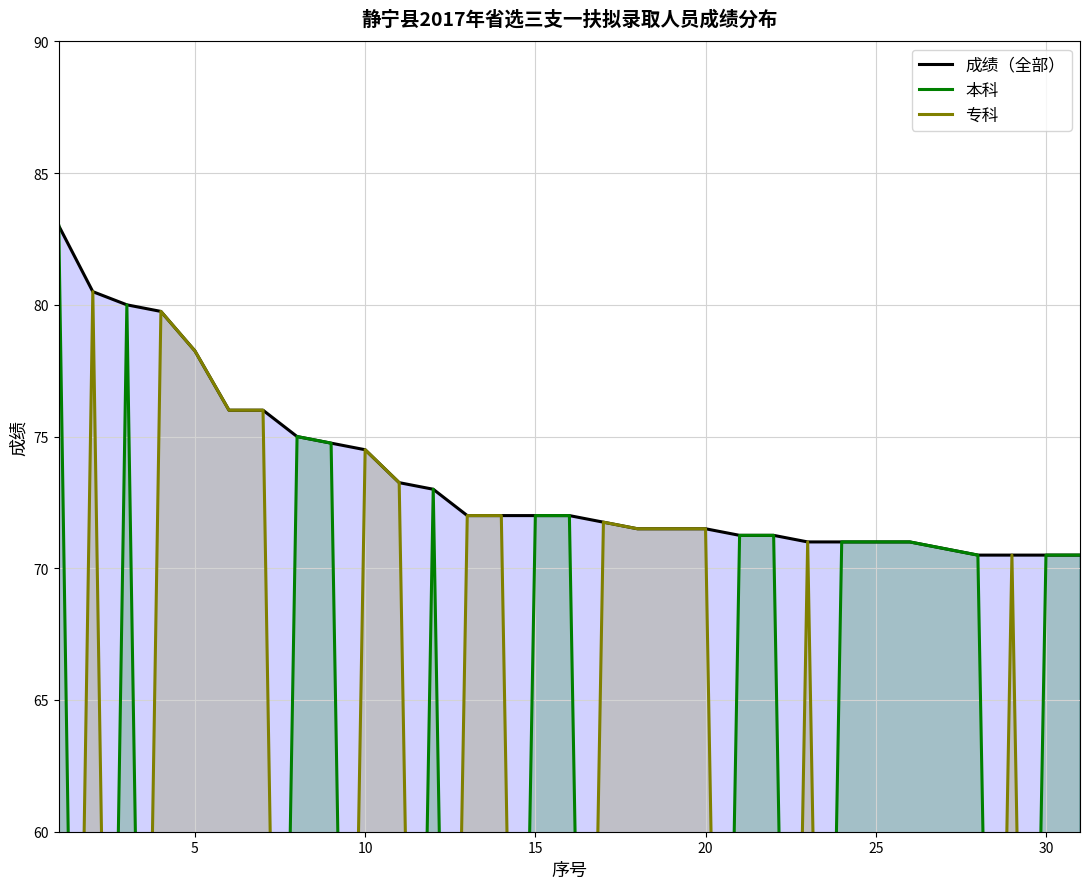

The value of 成绩（全部） at 20 is 102.8. True or false?

False